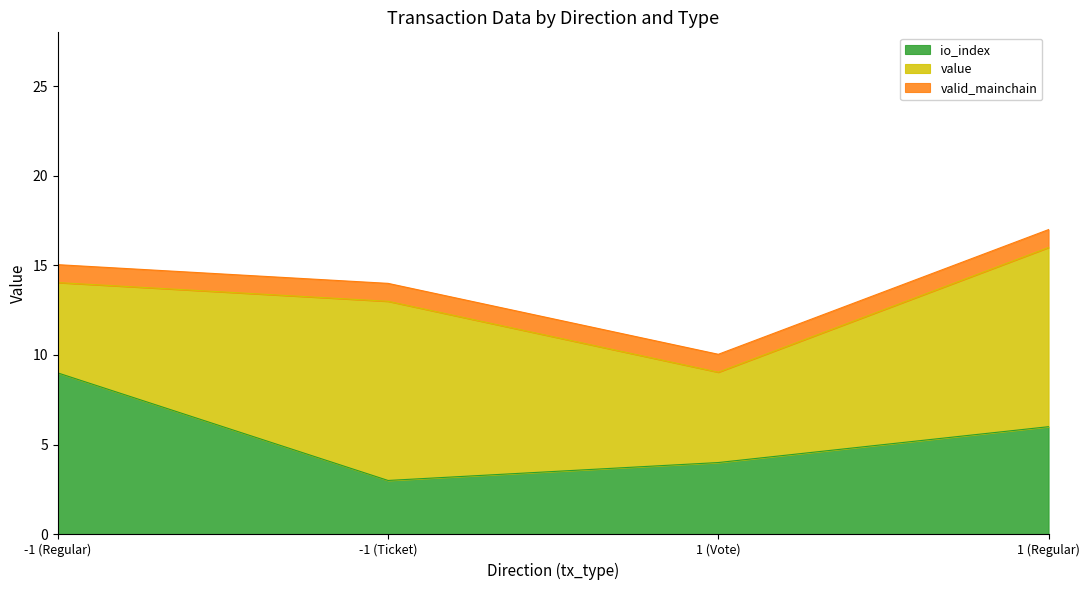

True or false: valid_mainchain and value cross at least once.

False